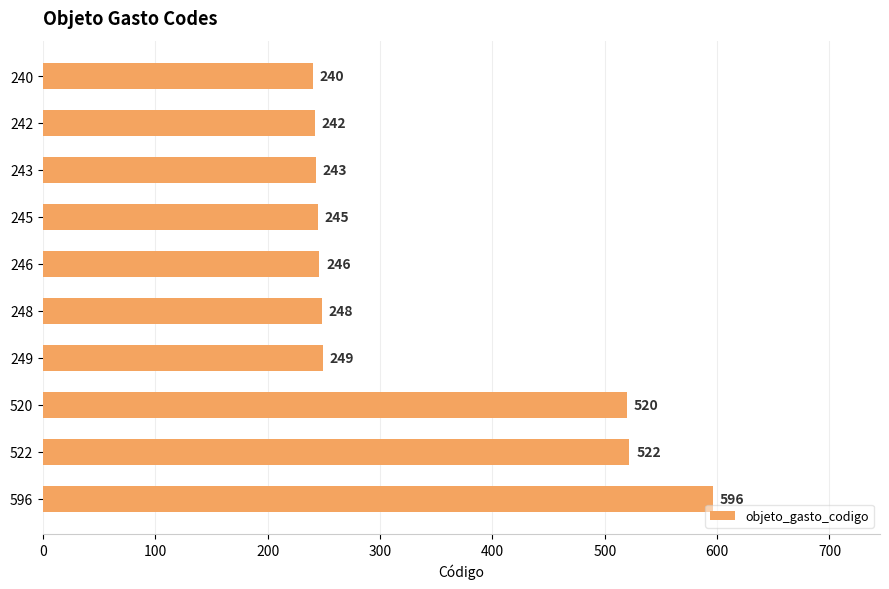

What is the minimum value shown in the chart?

240